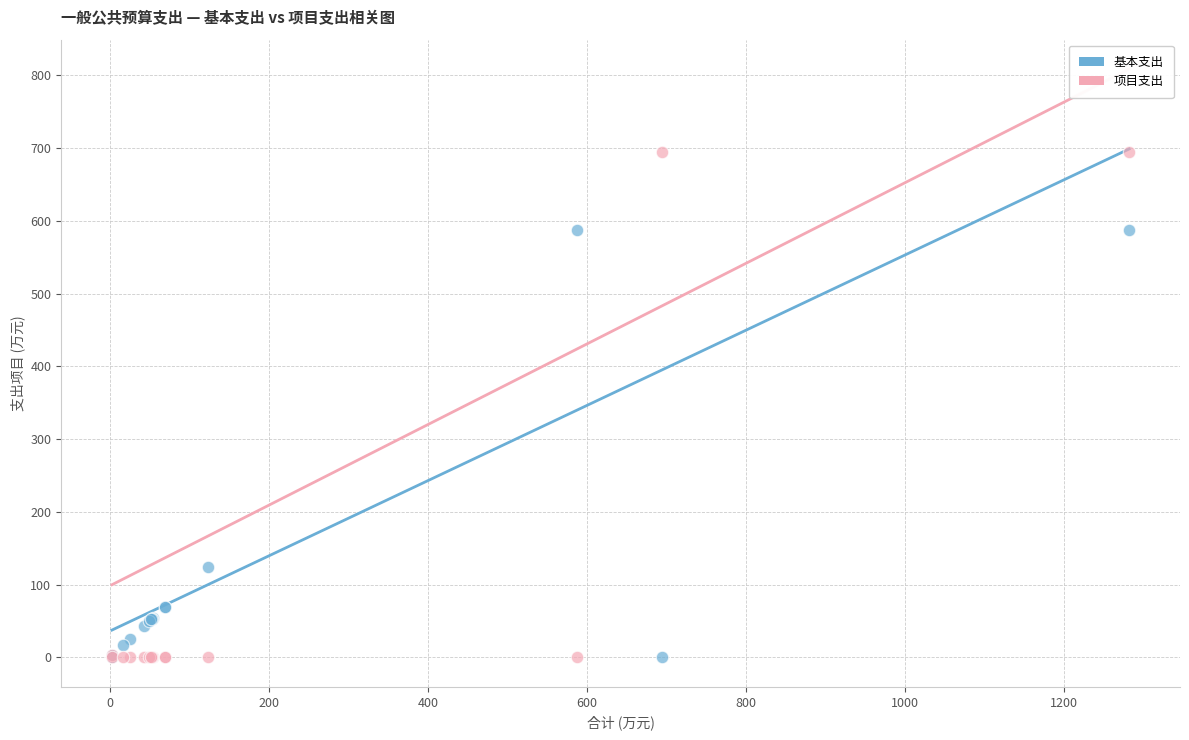

Which series has the largest Y range (max minus min)?

项目支出